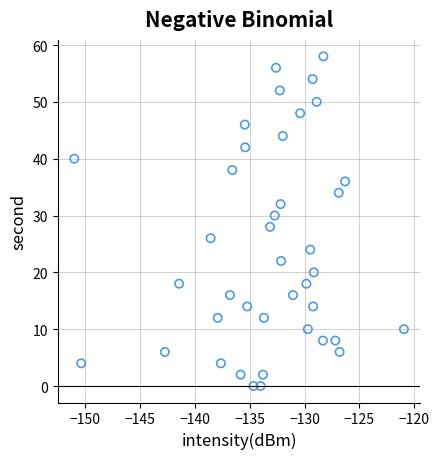

What is the range of Y values (max minus min)?

58